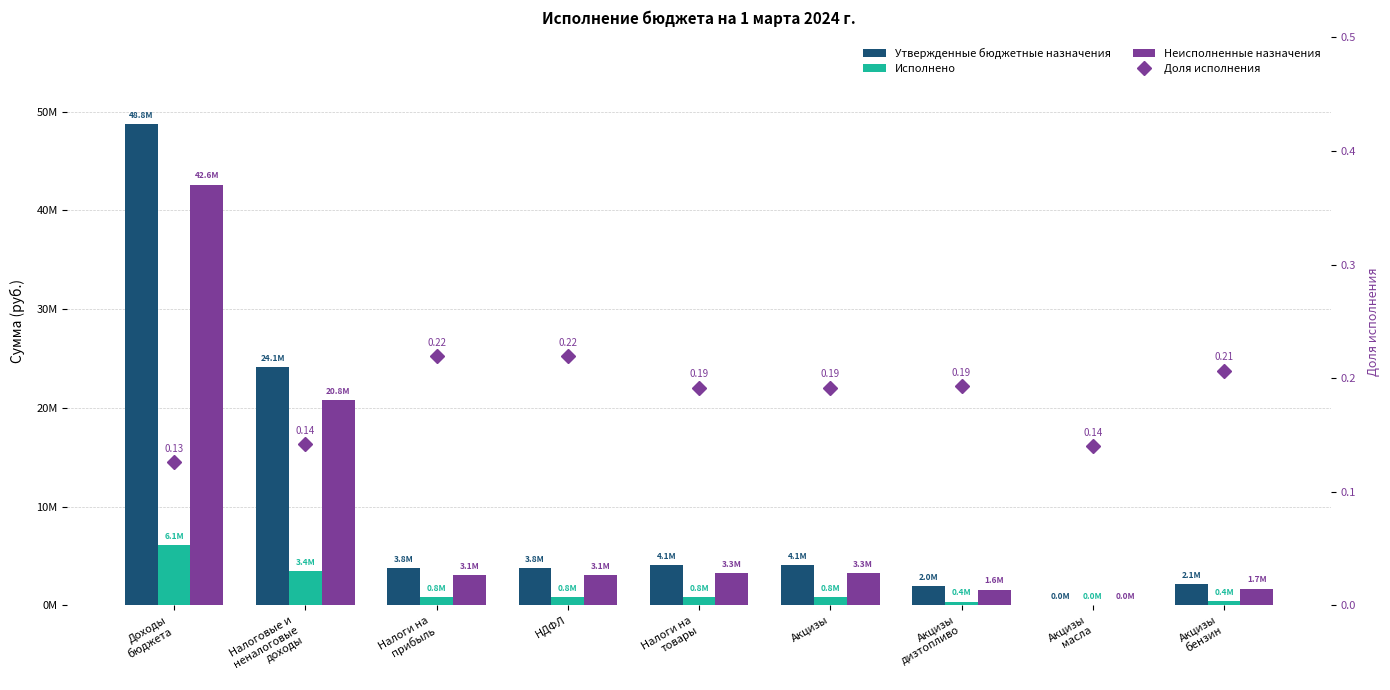

Which series has the largest total across all categories?

Утвержденные бюджетные назначения